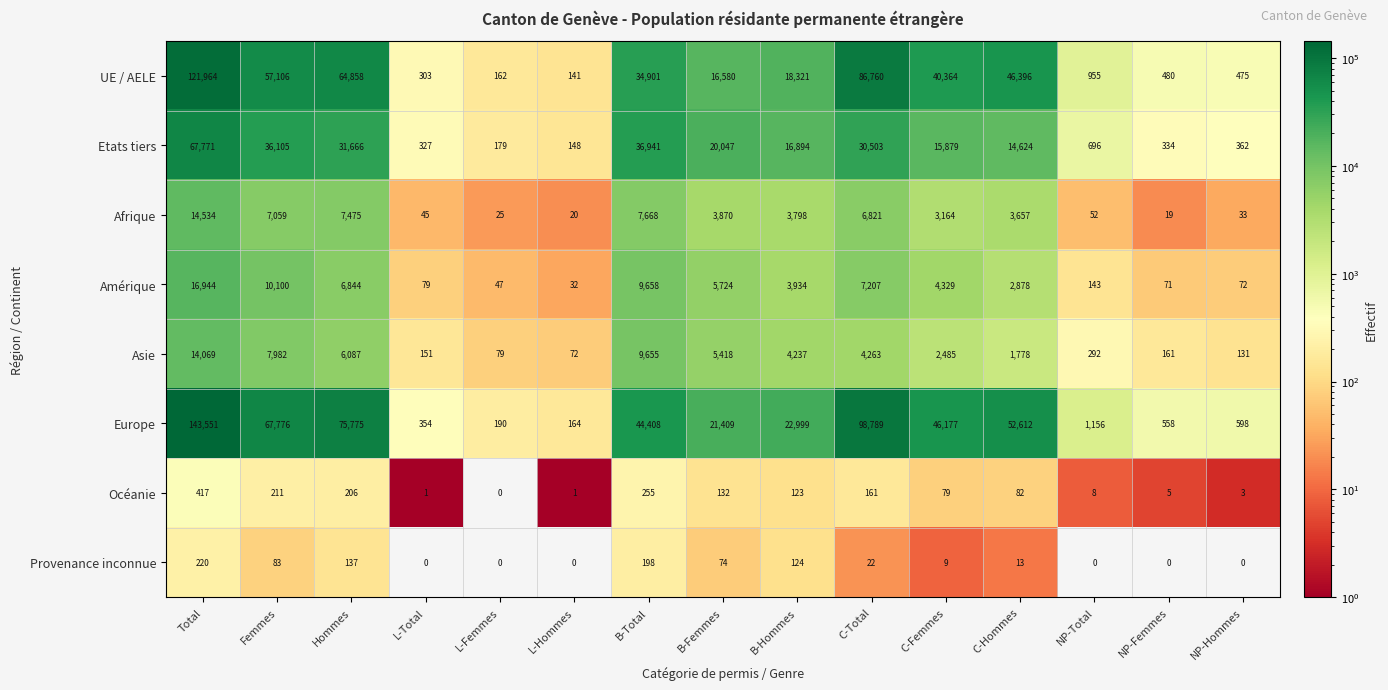

Rank the series by their maximum value, from lowest to highest.

Provenance inconnue, Océanie, Asie, Afrique, Amérique, Etats tiers, UE / AELE, Europe